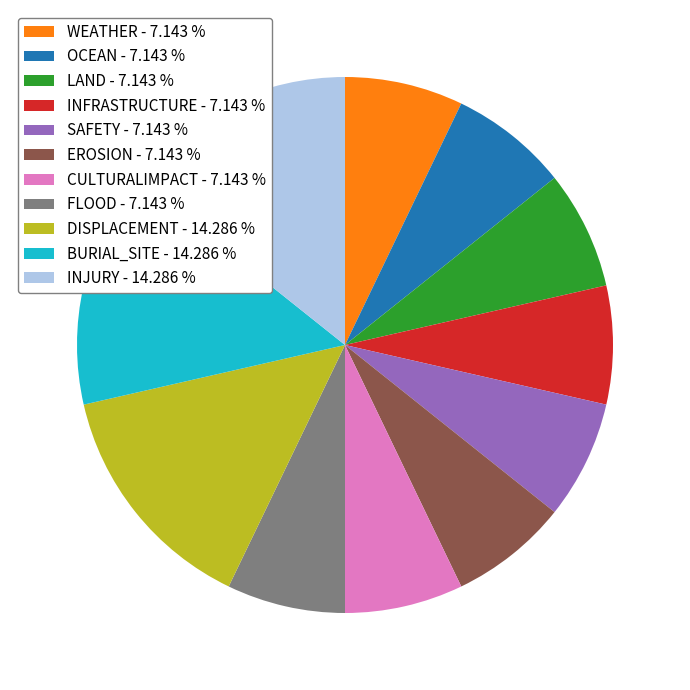

Count the number of slices in the pie.

11